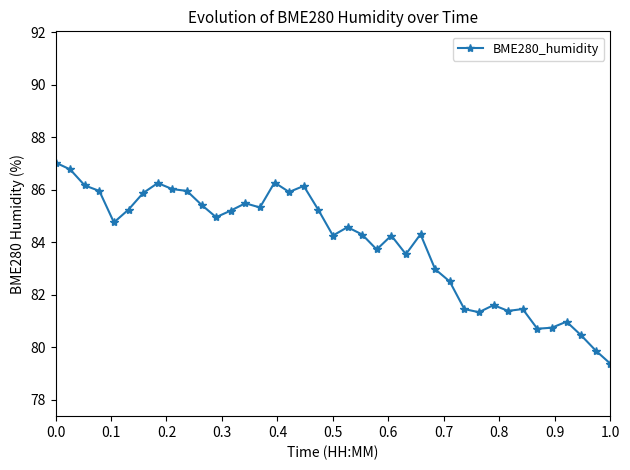

What is the smallest value displayed?

79.4